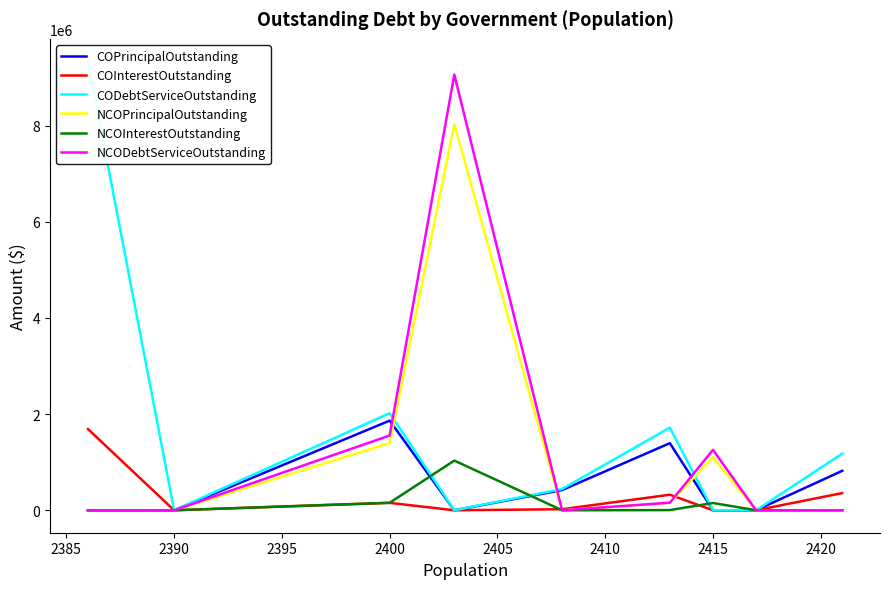

List the series in order of their peak value, highest first.

CODebtServiceOutstanding, NCODebtServiceOutstanding, NCOPrincipalOutstanding, COPrincipalOutstanding, COInterestOutstanding, NCOInterestOutstanding